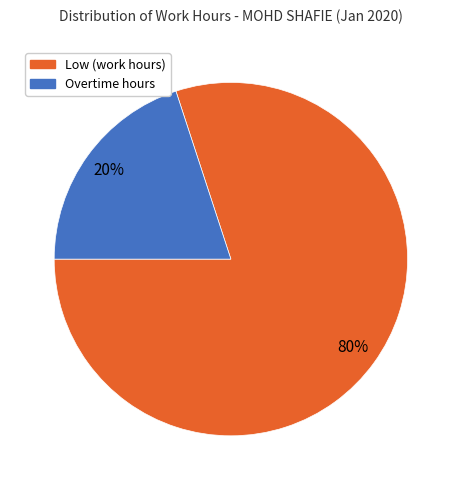

To the nearest percent, what is the average slice percentage?

50%